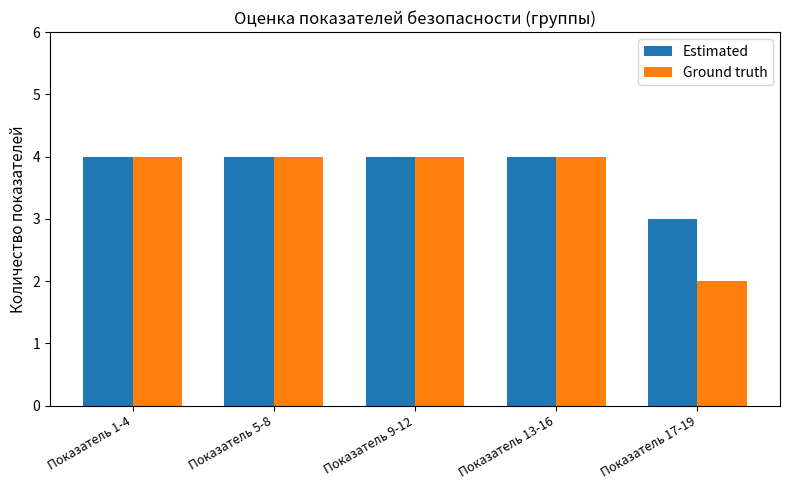

What is the label of the 5th bar from the right?

Показатель 1-4